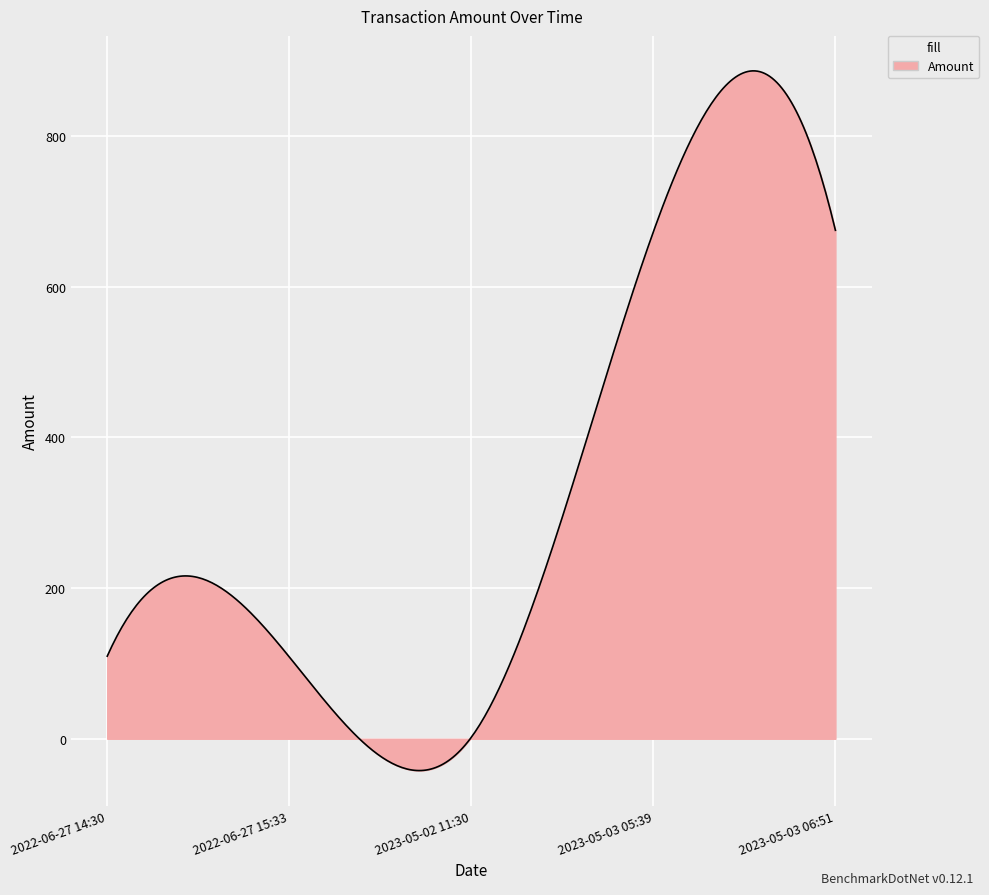

What is the minimum value shown in the chart?

-42.2